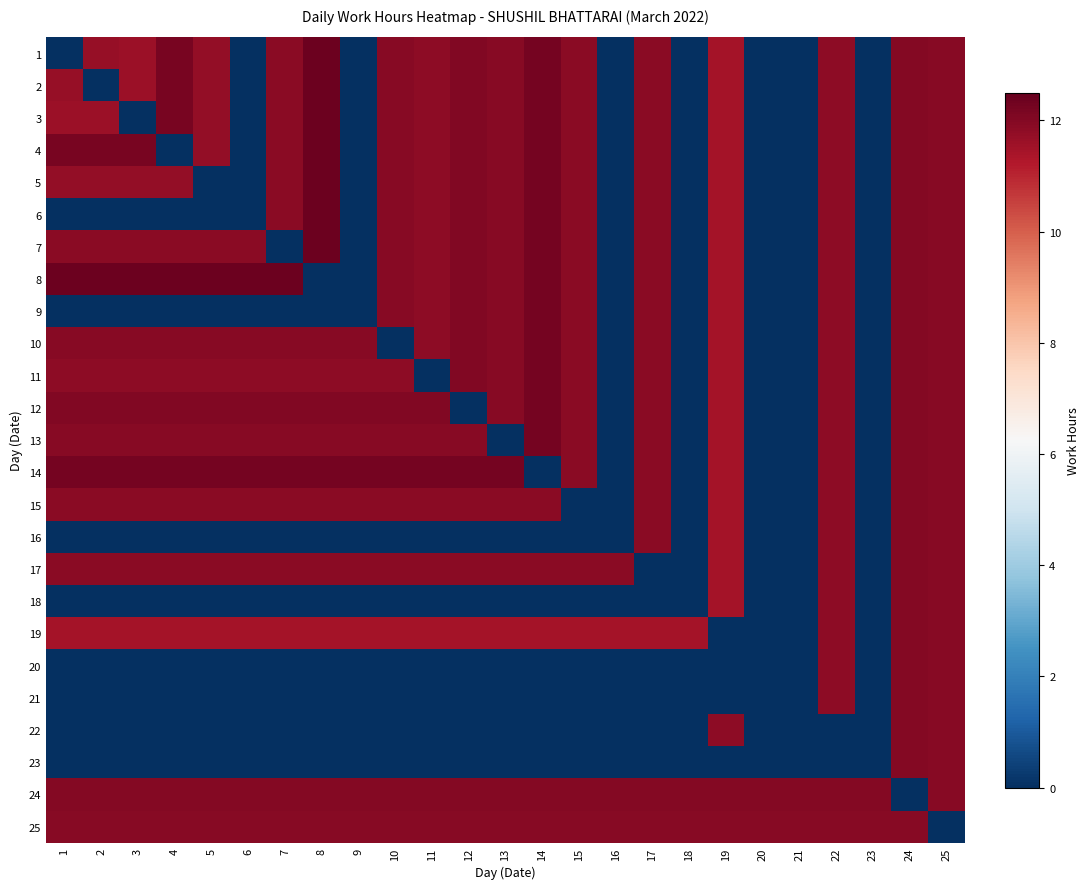

What is the spread (max minus min) of values at 21?

12.0